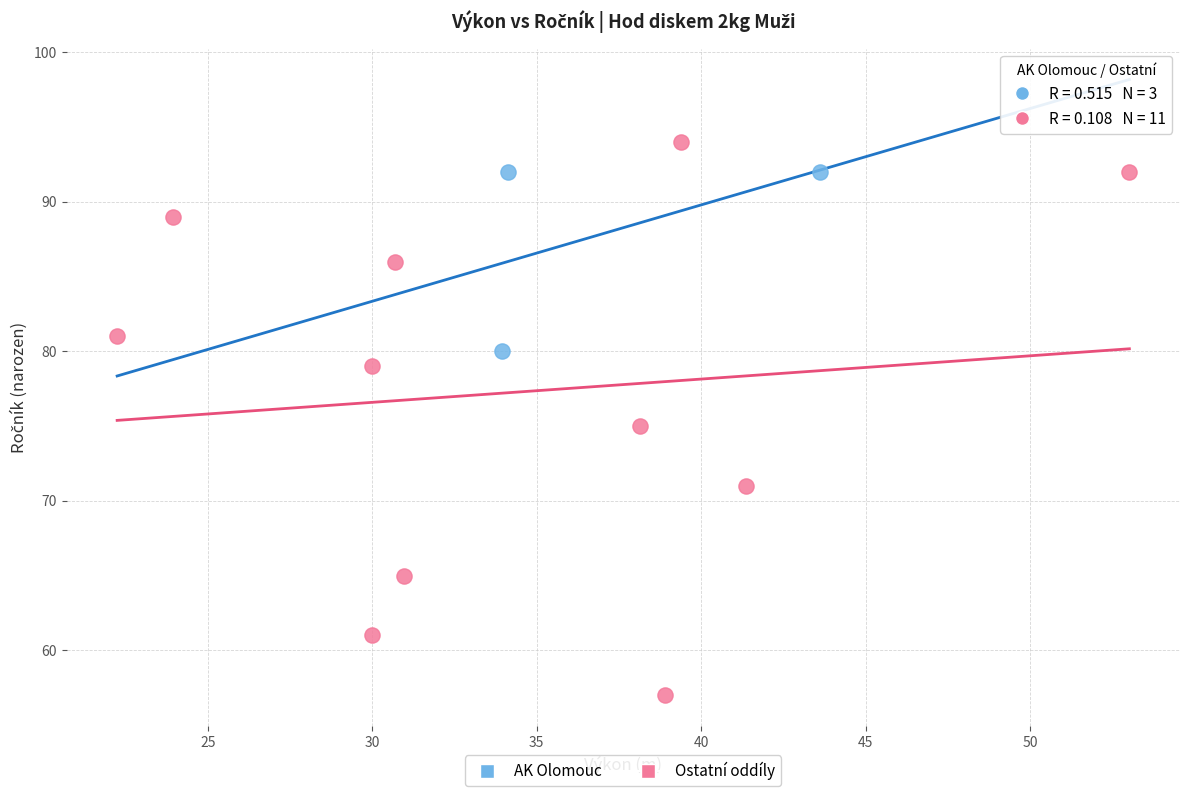

Which series has the largest Y range (max minus min)?

Ostatní oddíly